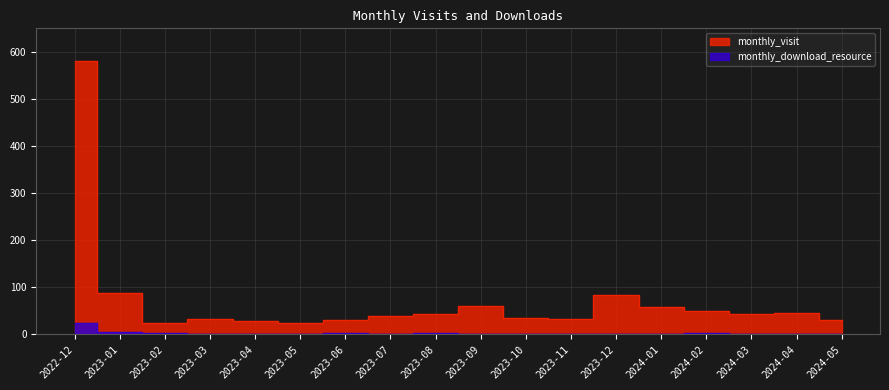

What is the difference between the maximum and minimum values in the monthly_visit series?

558